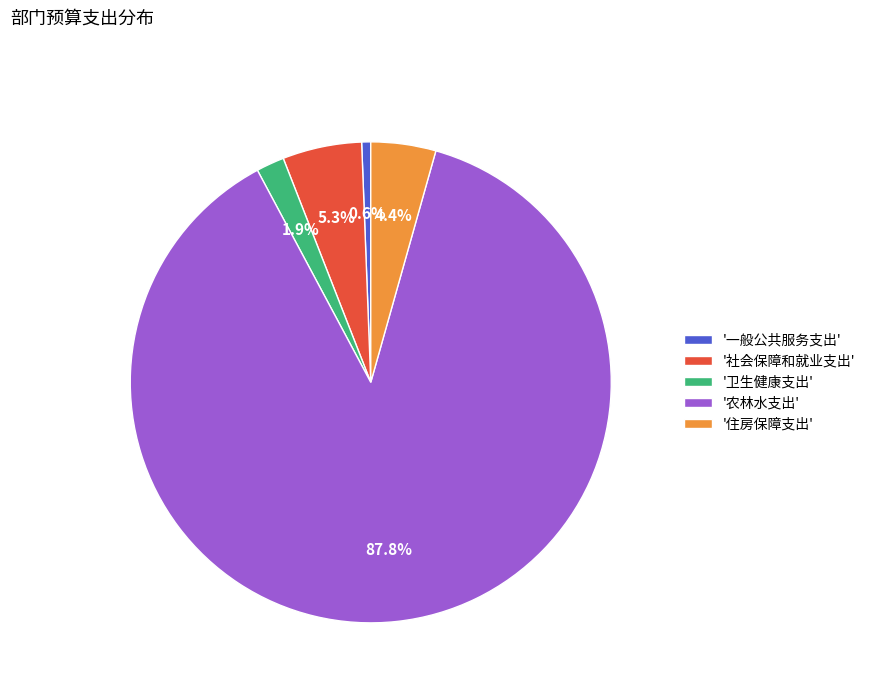

How many segments does this pie chart have?

5